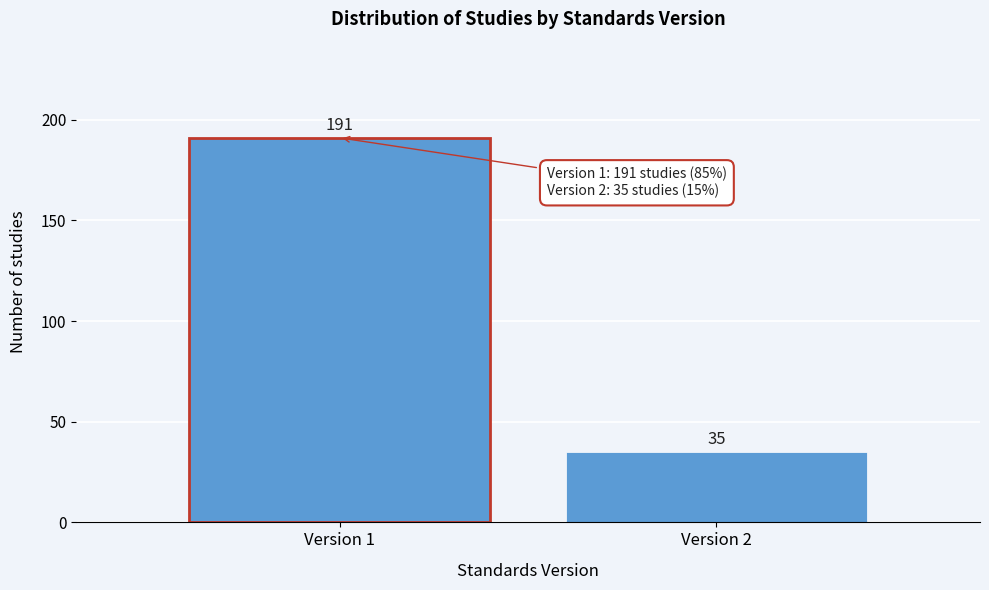

Reading left to right, what are all the values shown in this chart?

191	35